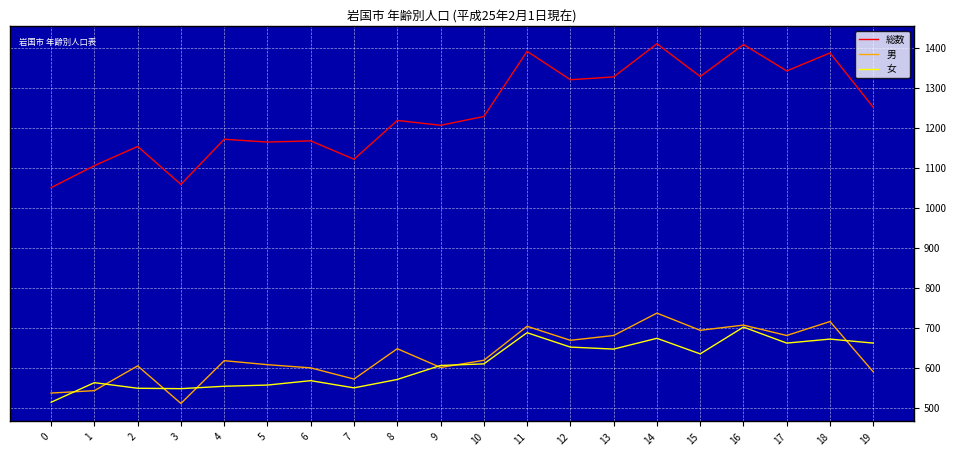

What is the average value of the 女 series?

609